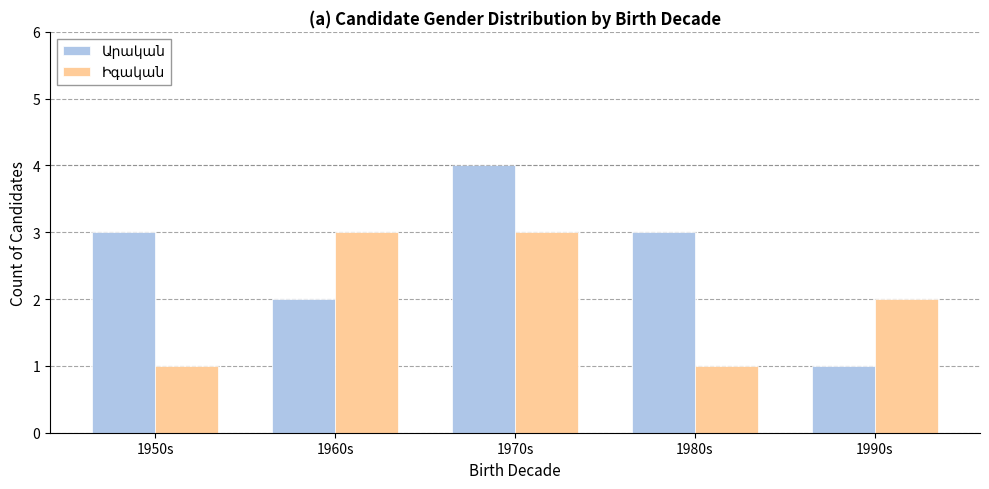

What is the total value across all series at 1950s?

4